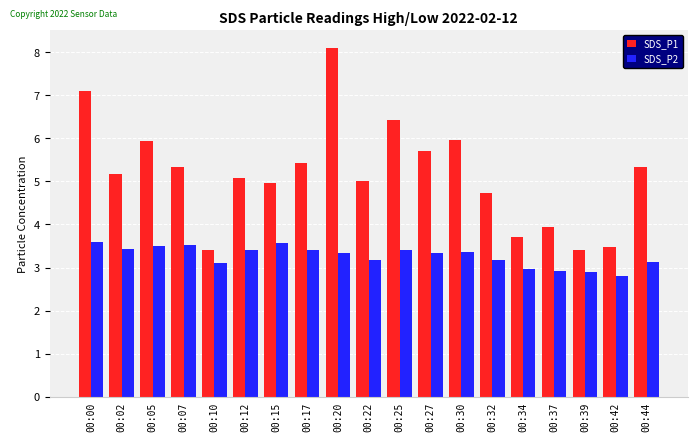

Is it true that SDS_P2 equals 5.1 at 00:44?

False